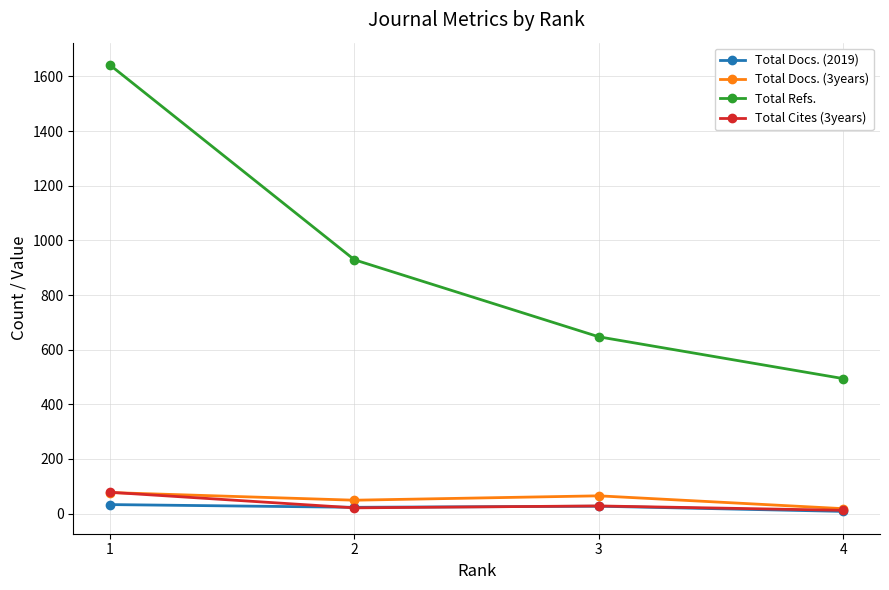

How many values in the Total Docs. (2019) series are below 27?

2